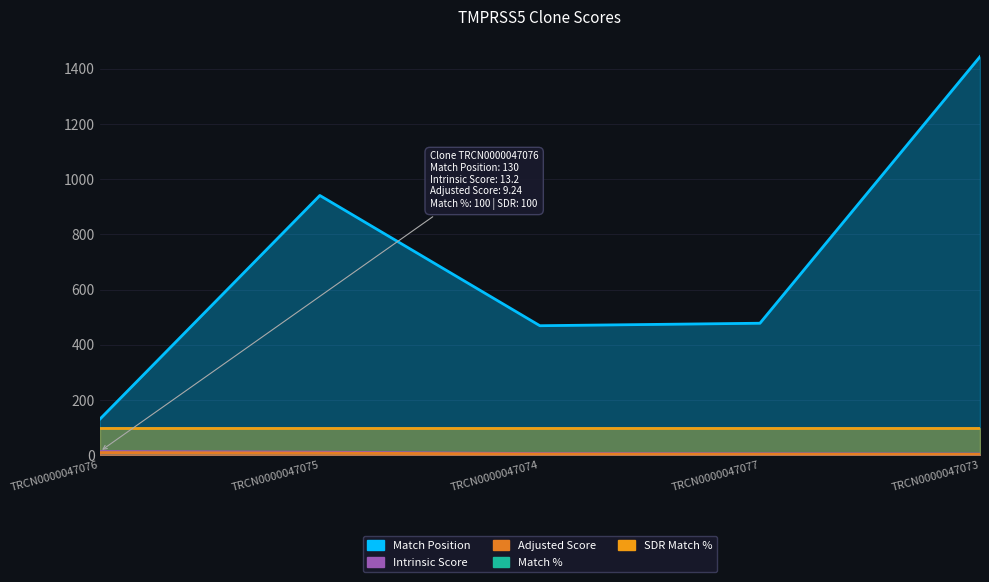

Which series has the widest spread of values?

Match Position